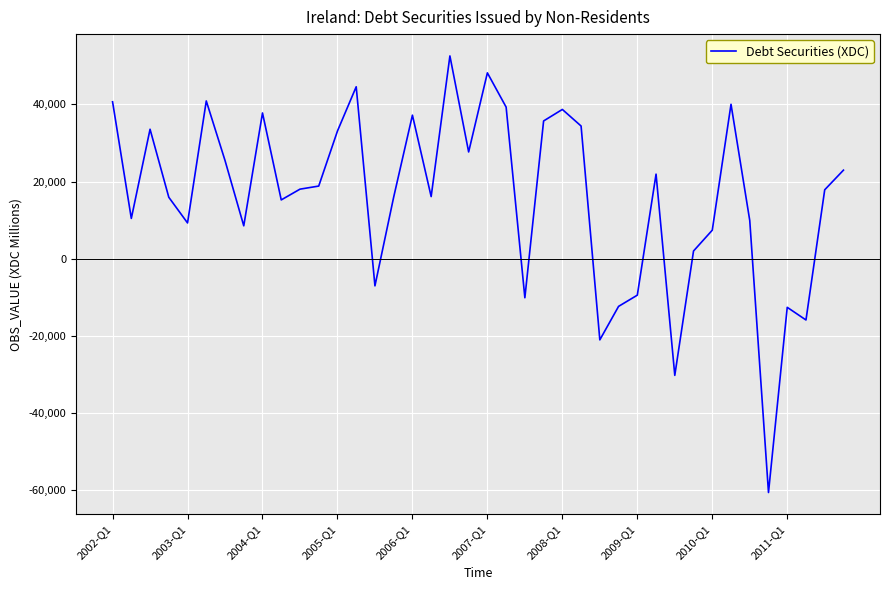

Does the chart have visible grid lines?

Yes